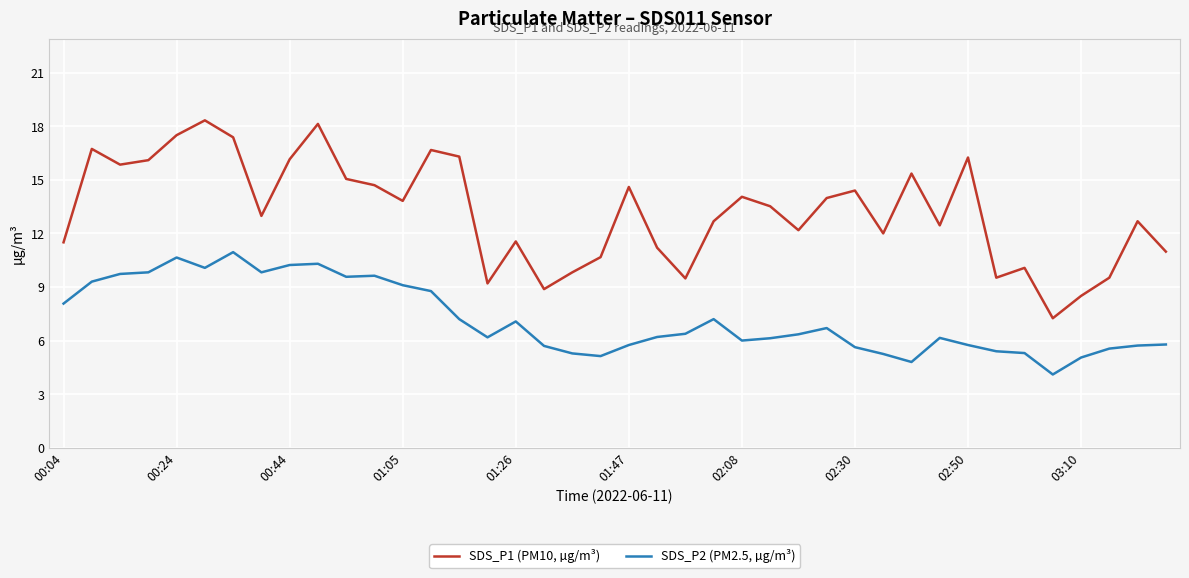

Which series has the widest spread of values?

SDS_P1 (PM10, µg/m³)